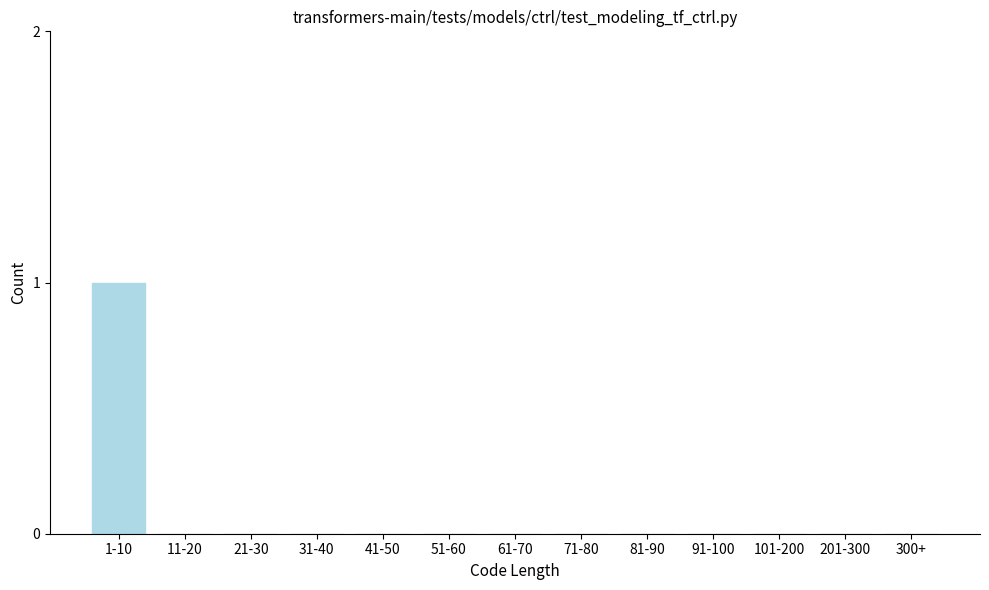

Reading right to left, list all the values displayed in this chart.

300+=0	201-300=0	101-200=0	91-100=0	81-90=0	71-80=0	61-70=0	51-60=0	41-50=0	31-40=0	21-30=0	11-20=0	1-10=1